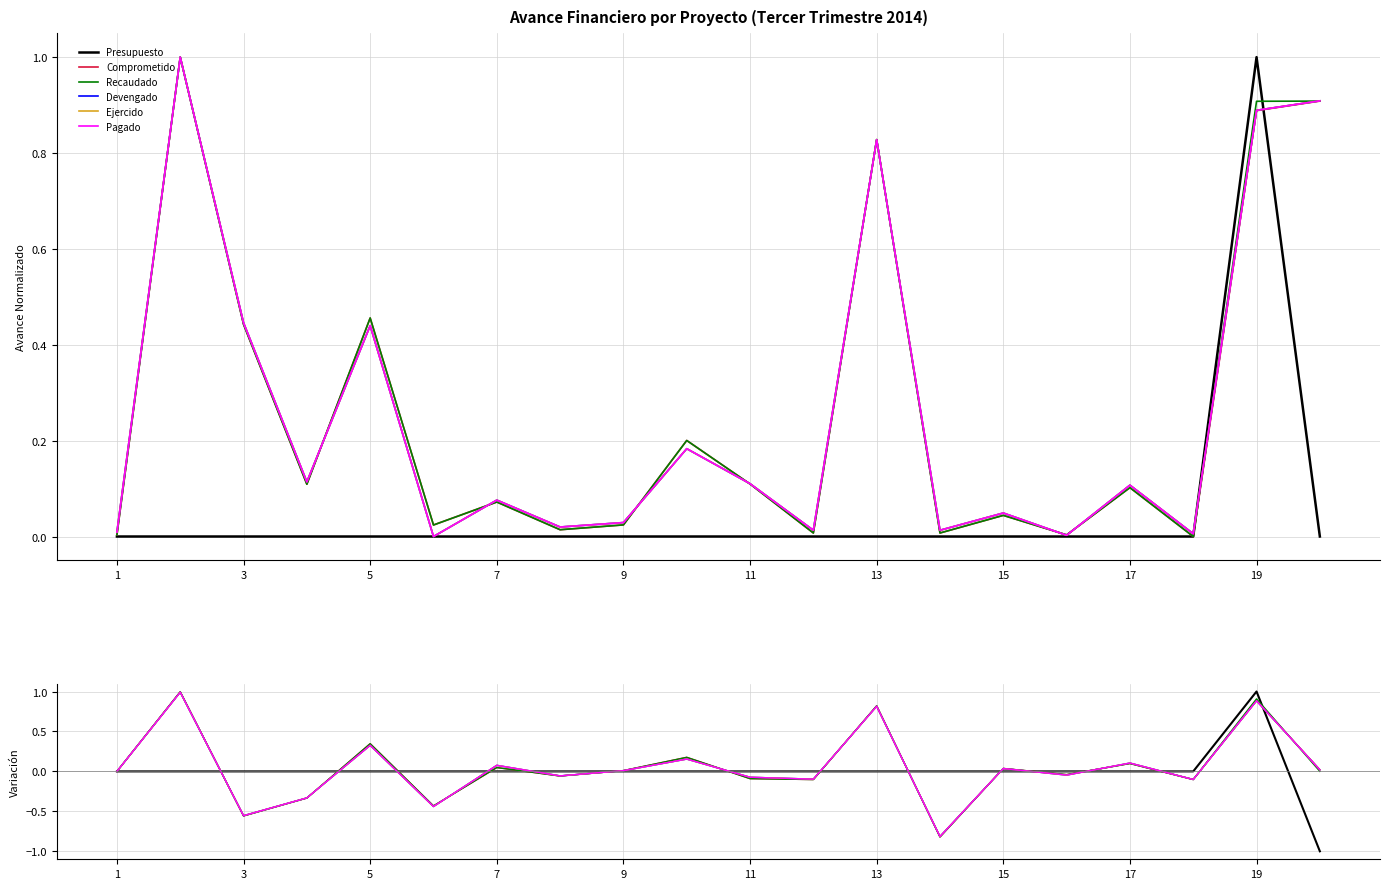

What is the minimum value for Pagado?

-0.8